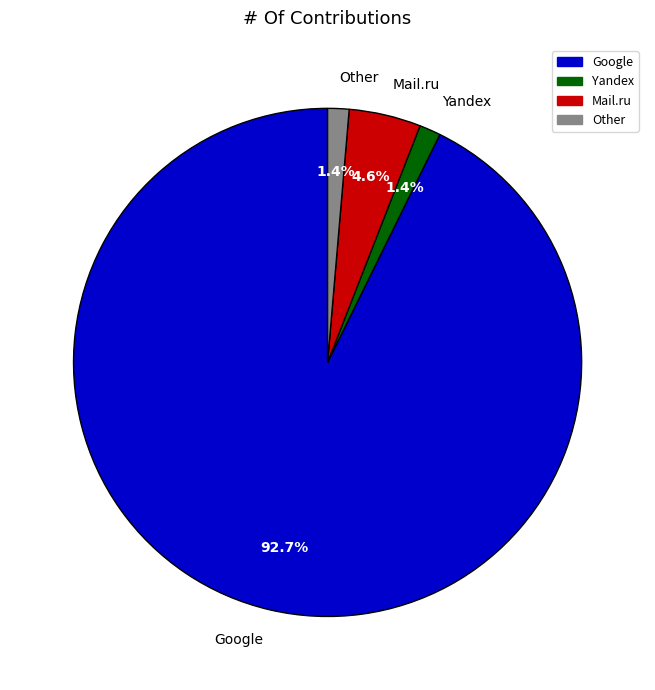

Combined, do Yandex and Google account for over 50%?

Yes